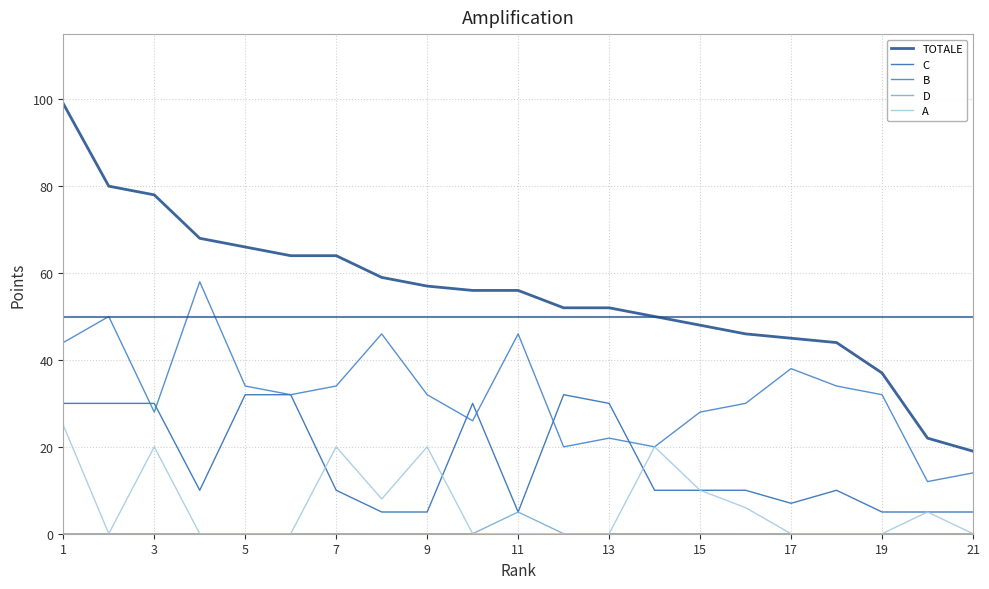

True or false: D and B cross at least once.

False